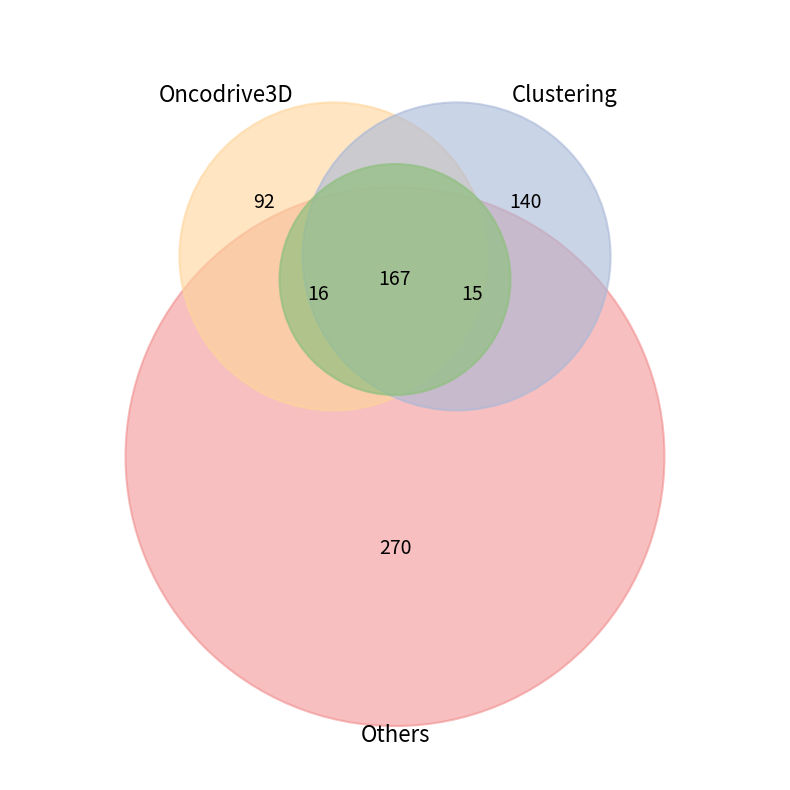

What is the ratio of the value at 2 to the value at 5?

1.2